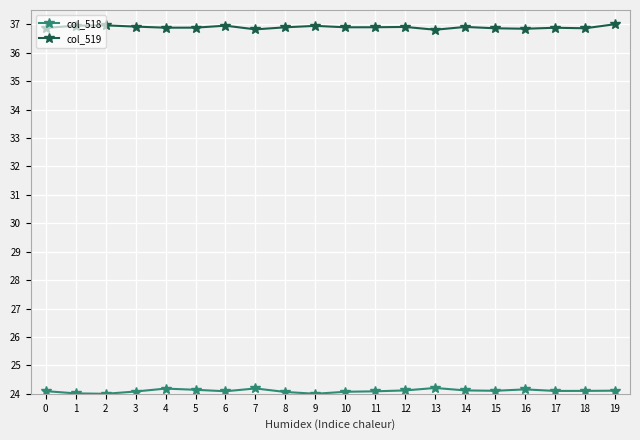

How many series are shown in this chart?

2